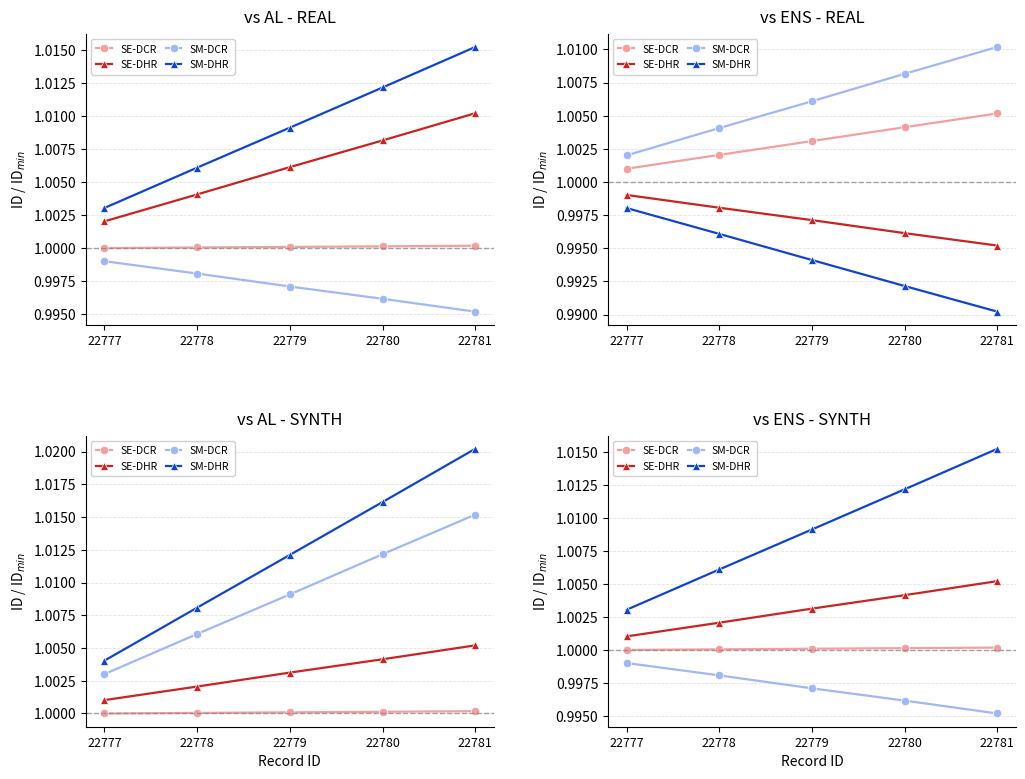

Which label corresponds to the largest value in the chart?

22781